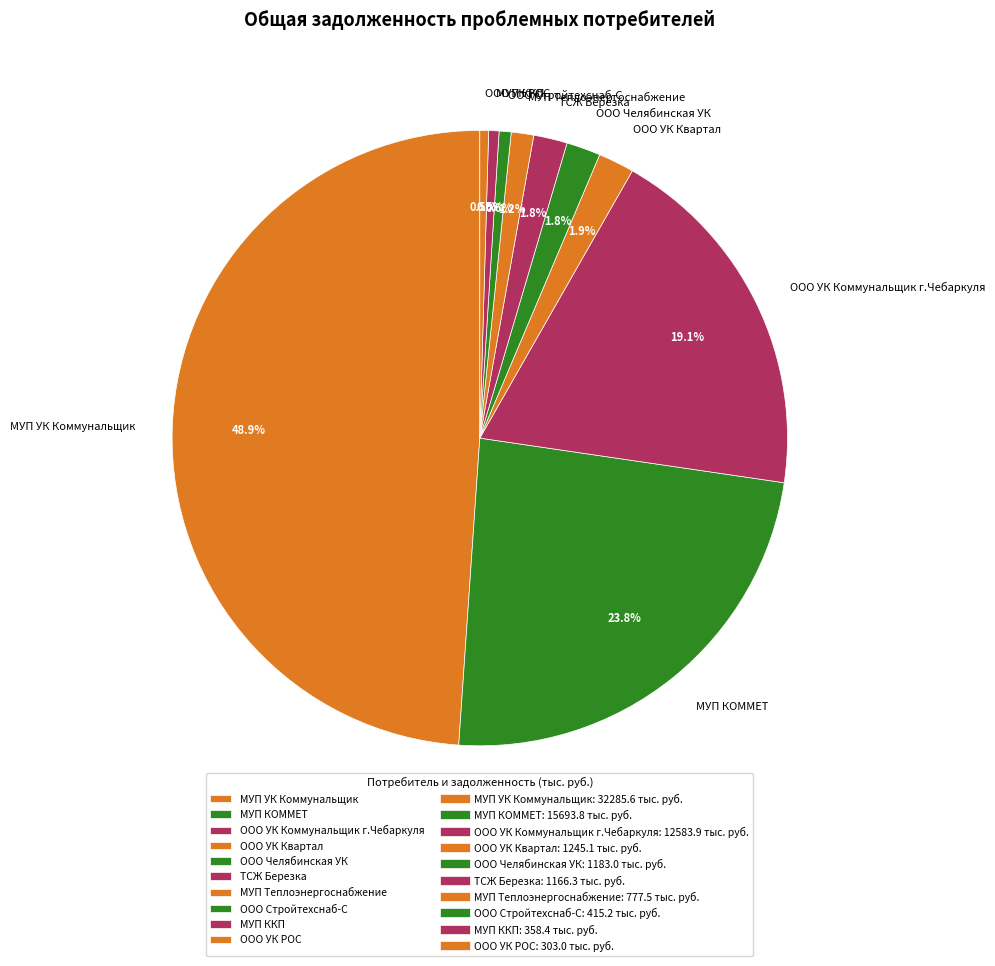

To the nearest percent, what portion does ООО УК Коммунальщик г.Чебаркуля represent?

19%